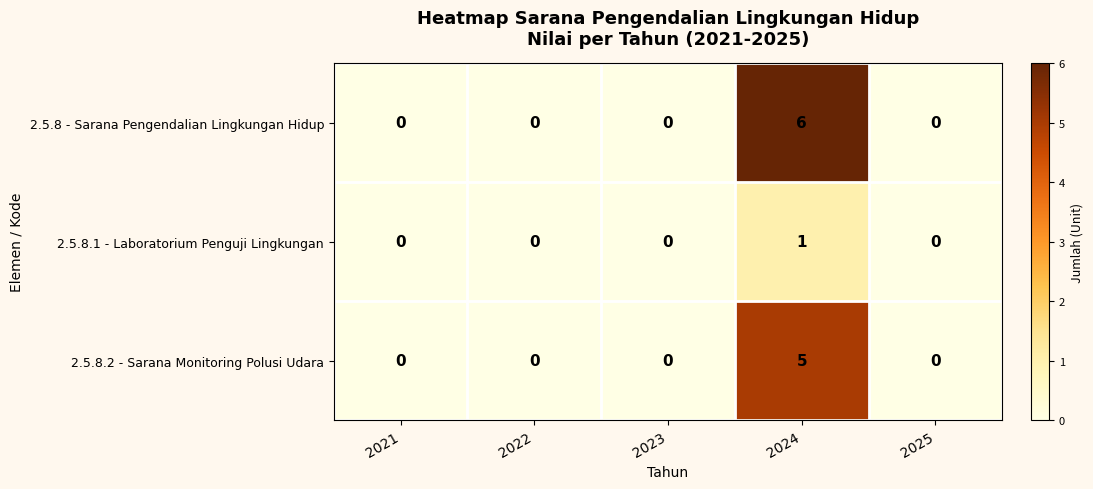

Reading left to right, extract all data points from this chart.

2.5.8 - Sarana Pengendalian Lingkungan Hidup: 0	0	0	6	0
2.5.8.1 - Laboratorium Penguji Lingkungan: 0	0	0	1	0
2.5.8.2 - Sarana Monitoring Polusi Udara: 0	0	0	5	0